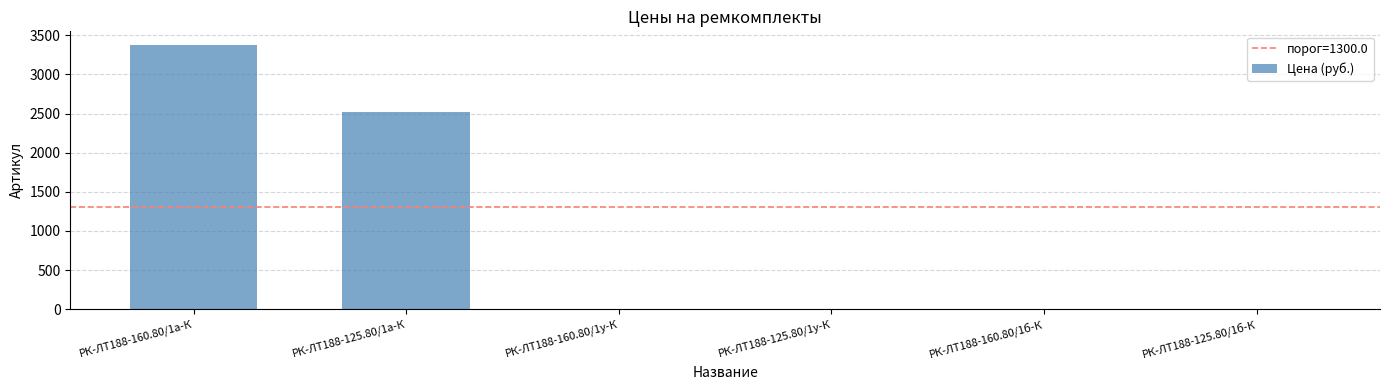

What is the greatest value displayed?

3382.1